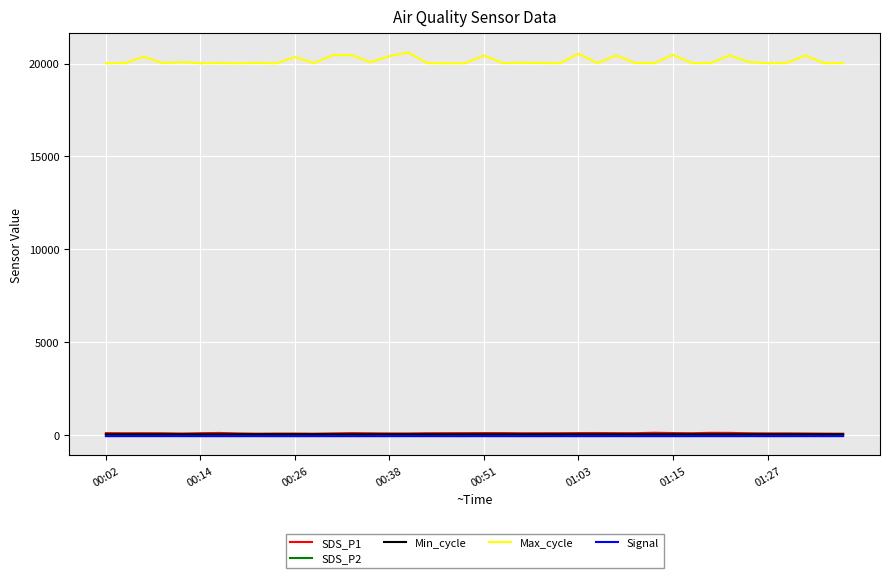

Which series has the largest total across all categories?

Max_cycle